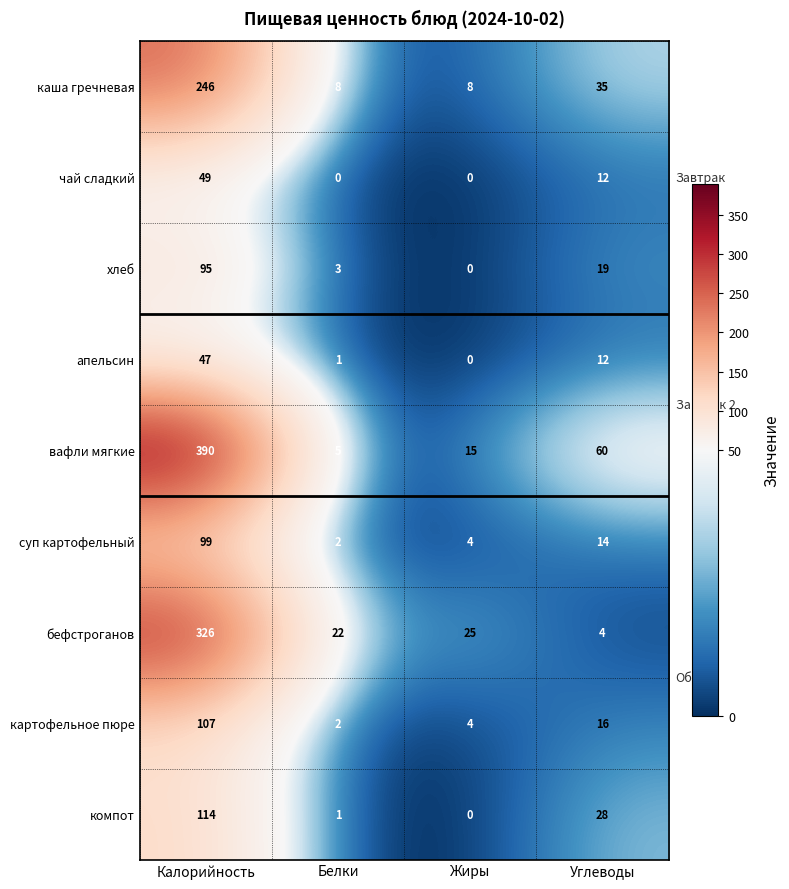

Which series has the largest total across all categories?

вафли мягкие